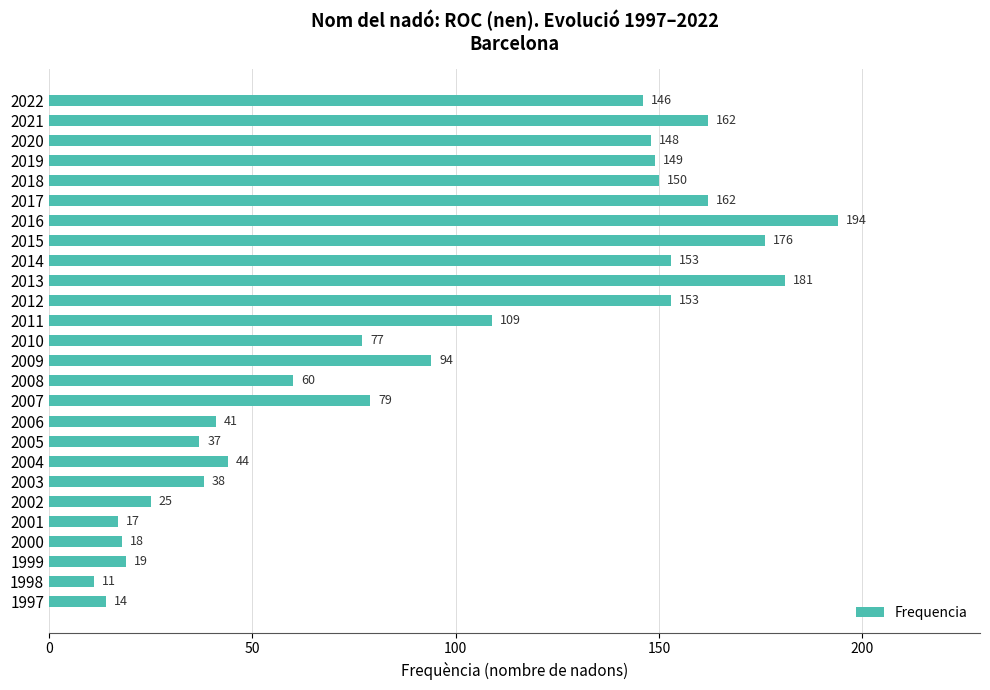

What is the change in value from 2003 to 2011?

+71